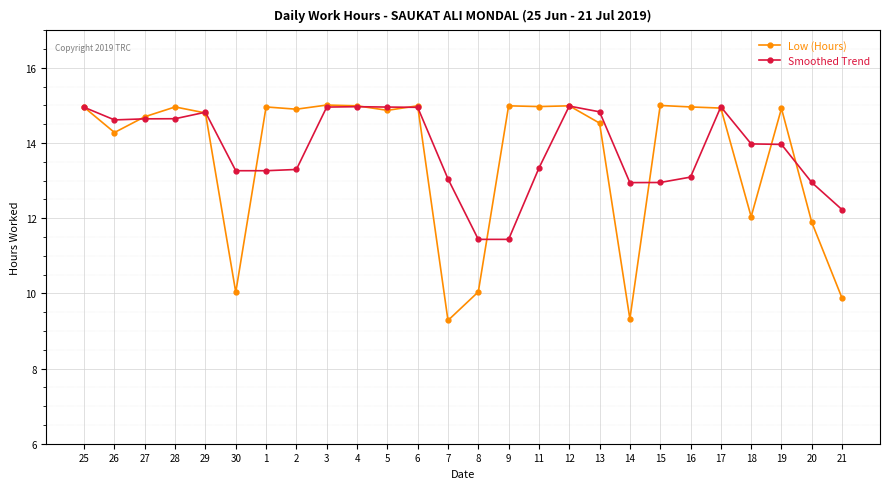

Is this an area chart (filled region under the line)?

No